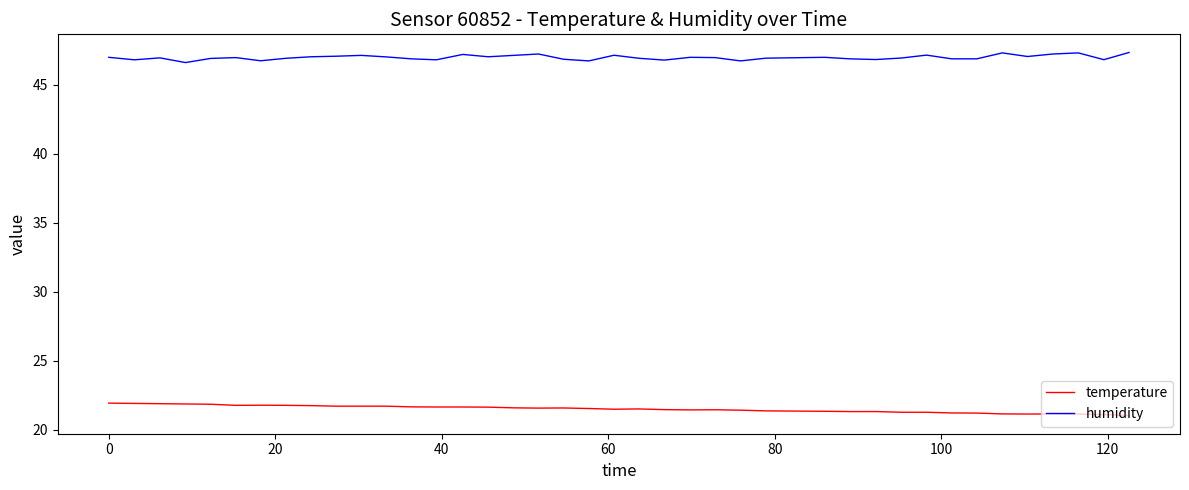

Rank the series by their maximum value, from lowest to highest.

temperature, humidity